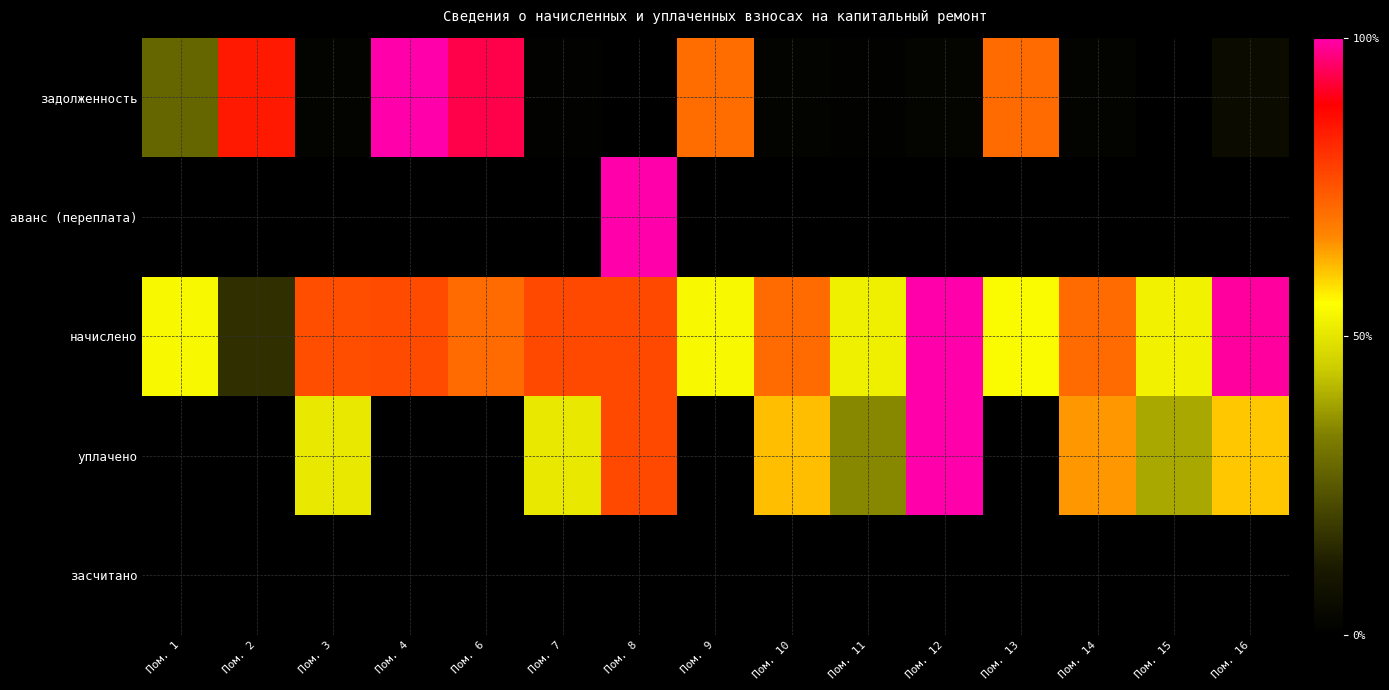

What is the spread (max minus min) of values at Пом. 12?

1.0